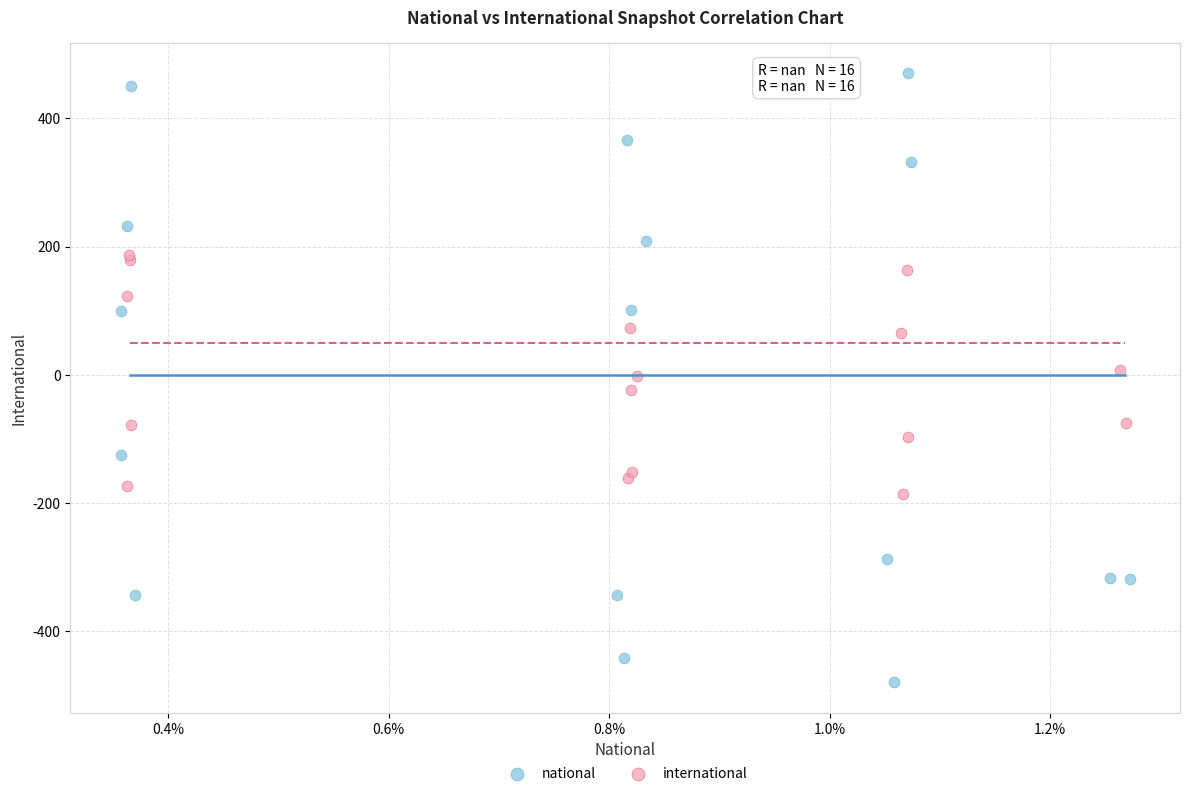

Which series contains the lowest Y value?

national